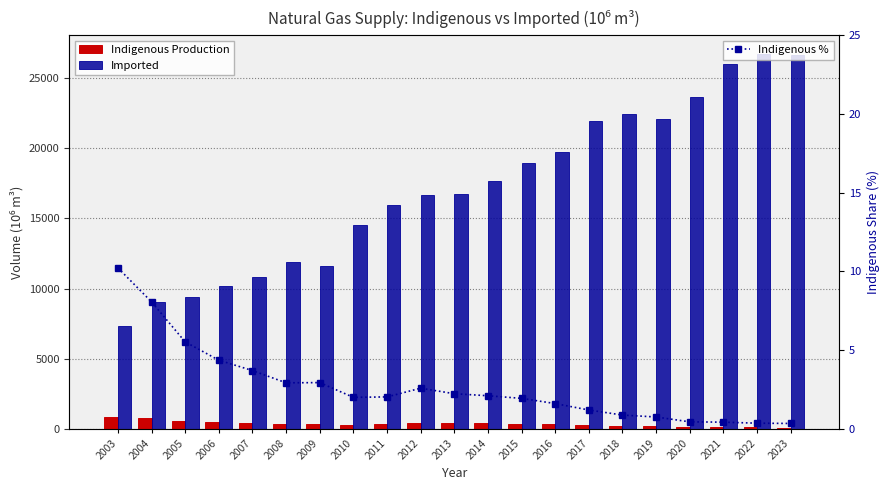

What is the value of the Imported bar at the 16th from the left?

22430.8